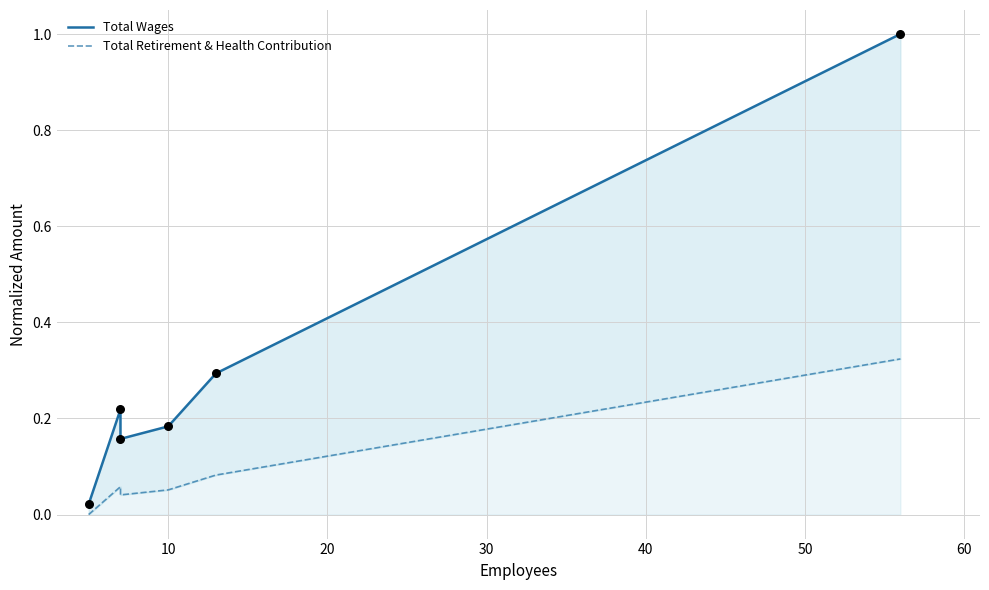

Which series has the widest spread of Y values?

Total Wages